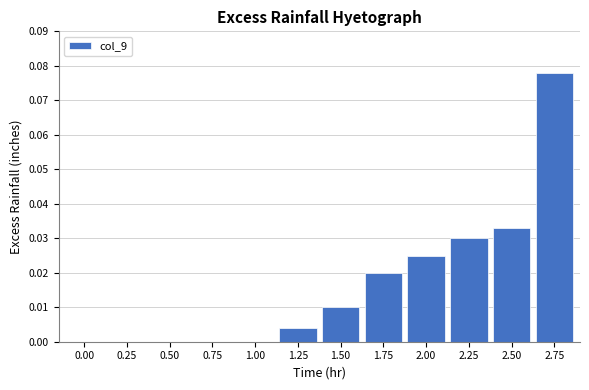

At which category does the chart reach its peak across all series?

2.75